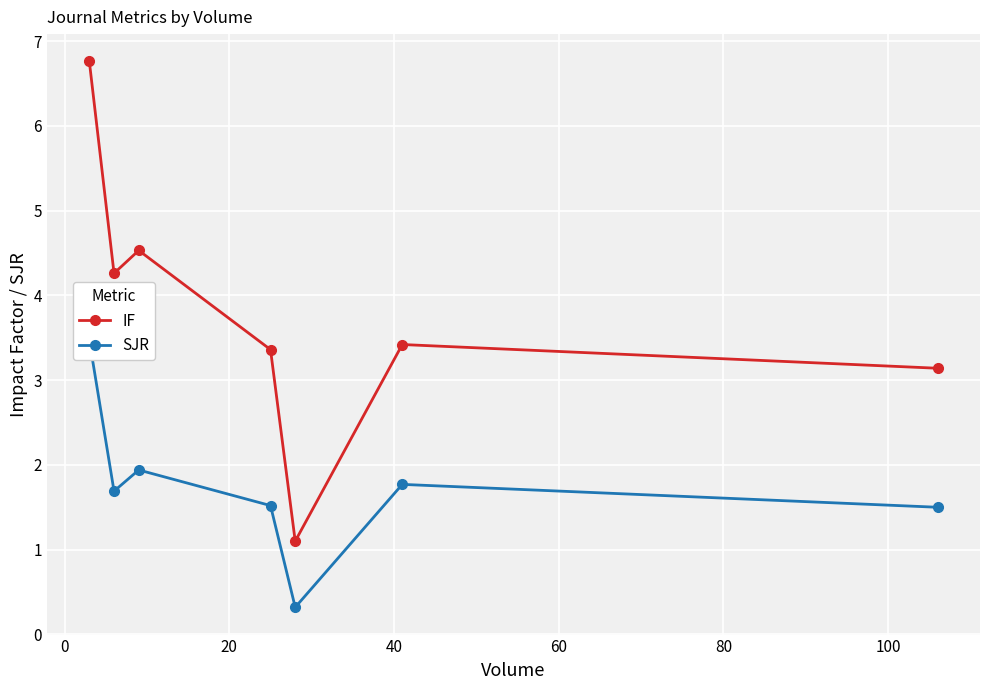

How many interior local peaks does the IF series have?

2